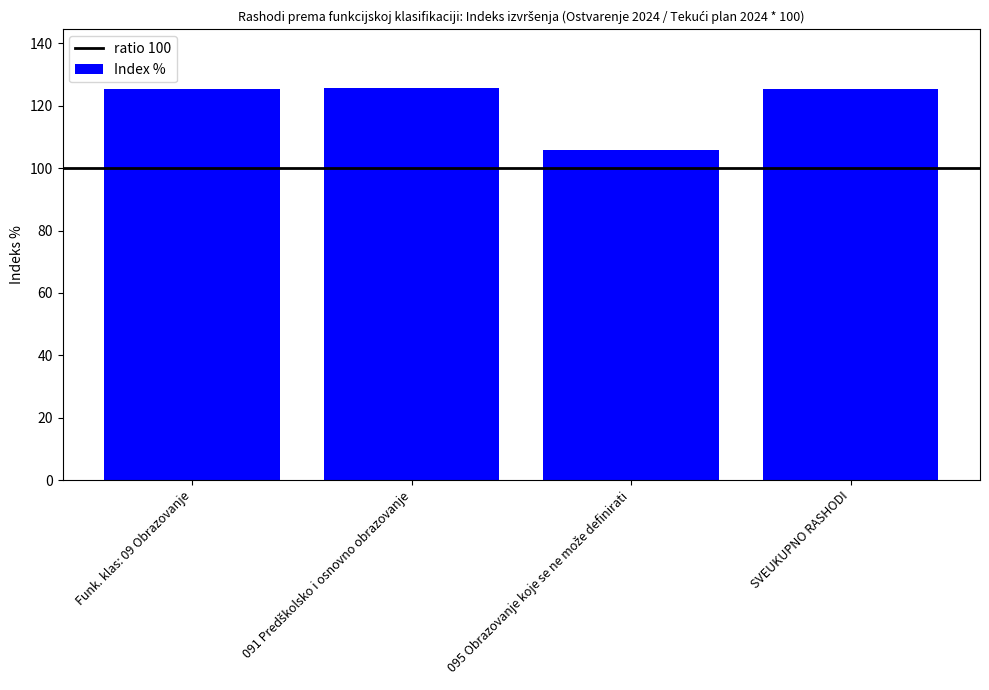

What is the value of the 1st bar from the left?

125.4